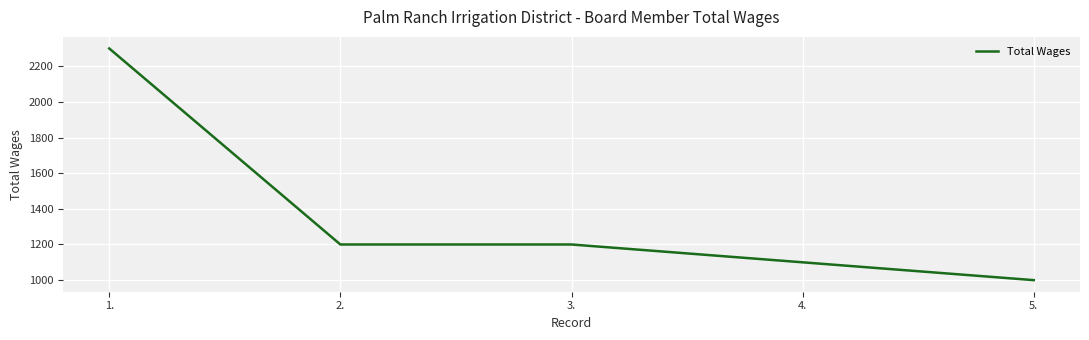

Is it true that the value at 4. is 1667?

False